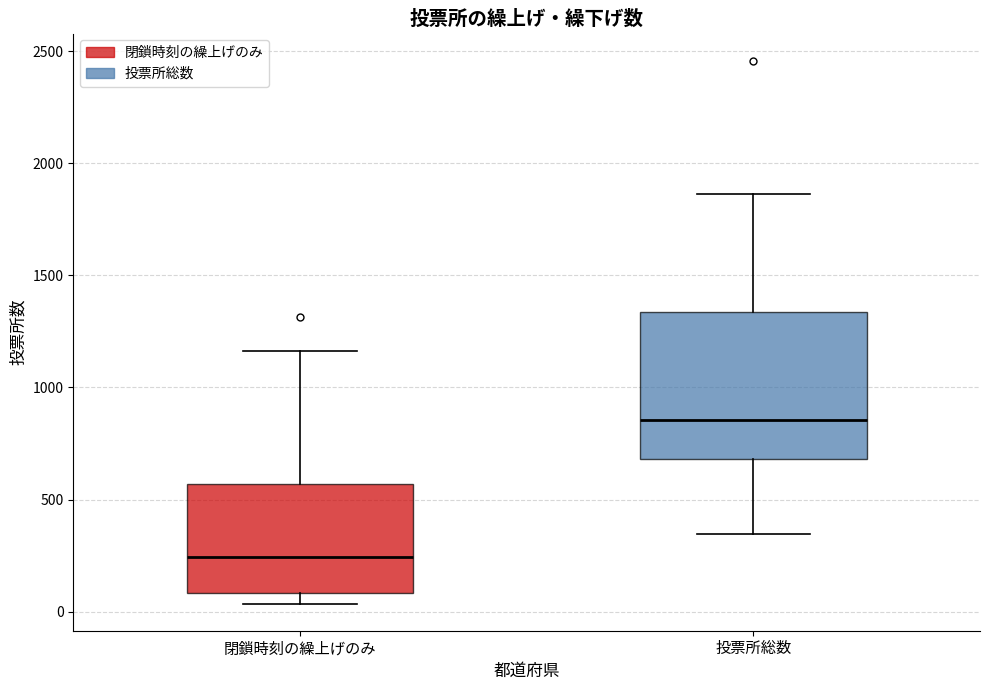

Reading left to right, transcribe this box plot: for each box, give where its median line is, the range the box spans, and where its two whiskers end, as read against the y-axis. The values are not printed on the chart, so give them approximately, as read against the axis.

閉鎖時刻の繰上げのみ: median 250, box 100 to 550, whiskers 50 to 1150
投票所総数: median 850, box 700 to 1350, whiskers 350 to 1850